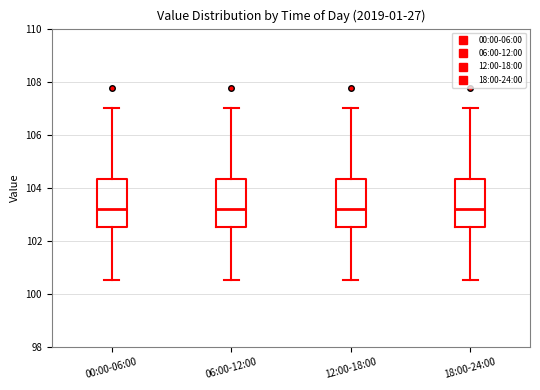

Where is the lower edge of the box for 06:00-12:00 on the y-axis? The values are not printed on the chart, so give them approximately, as read against the axis.

102.6